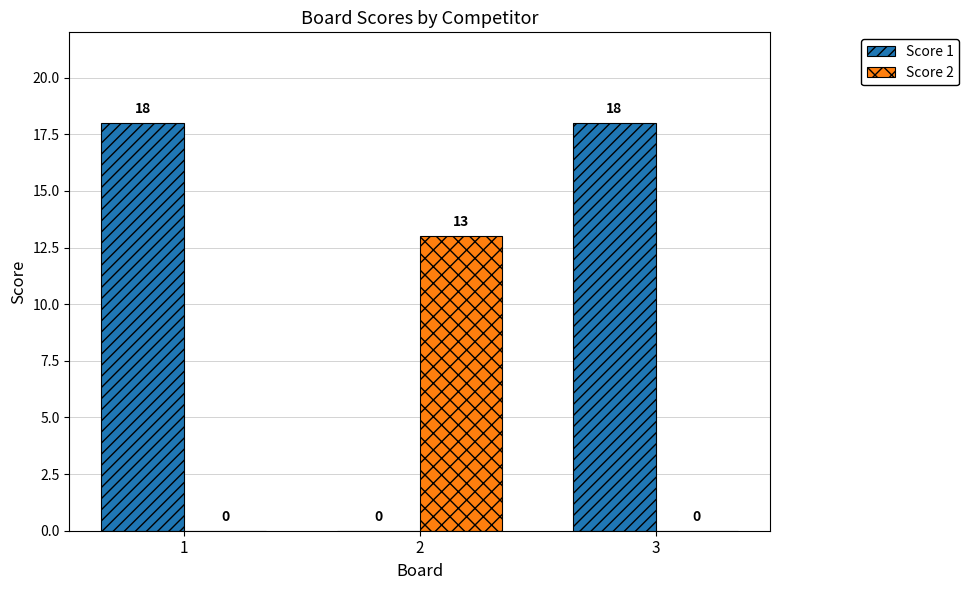

What is the average value of the Score 1 series?

12